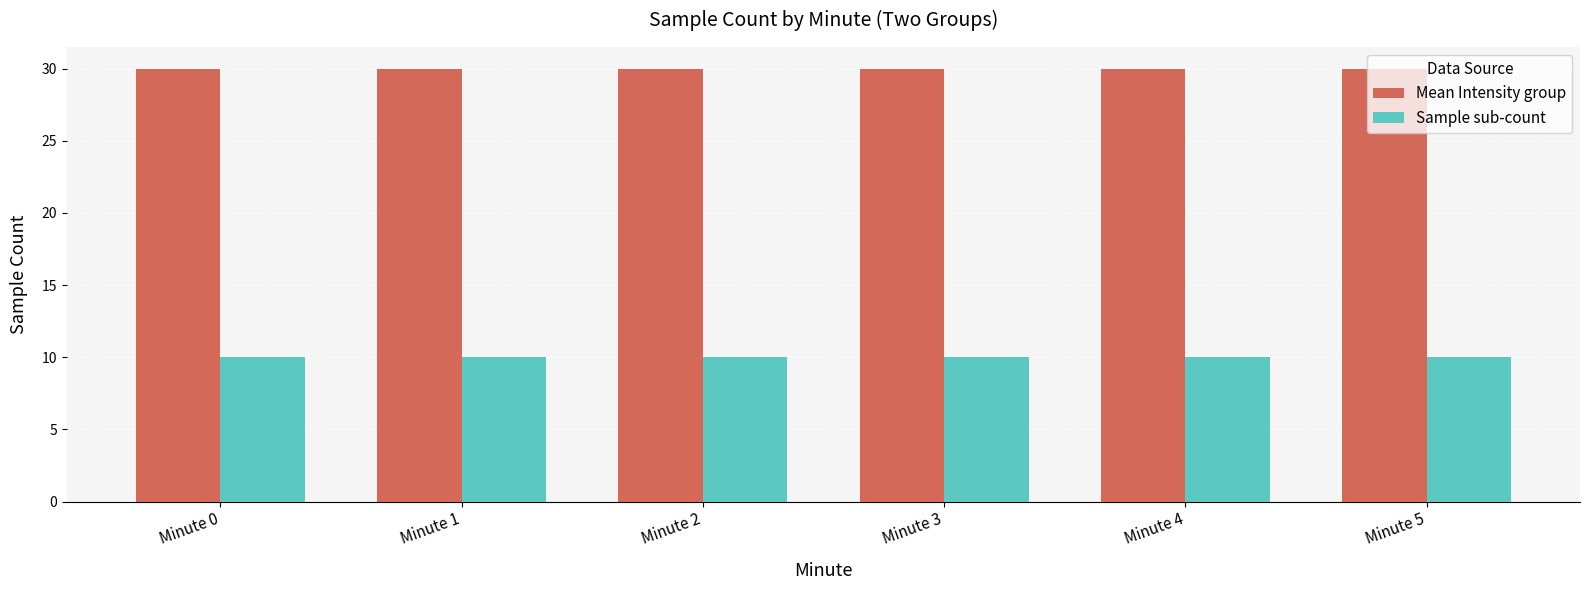

What is the highest value of the Mean Intensity group series?

30